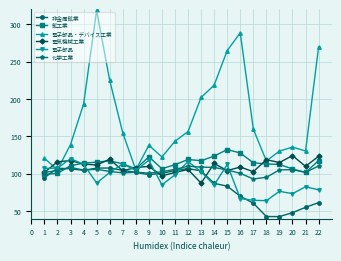

At how many categories does at least one series exceed 168?

8